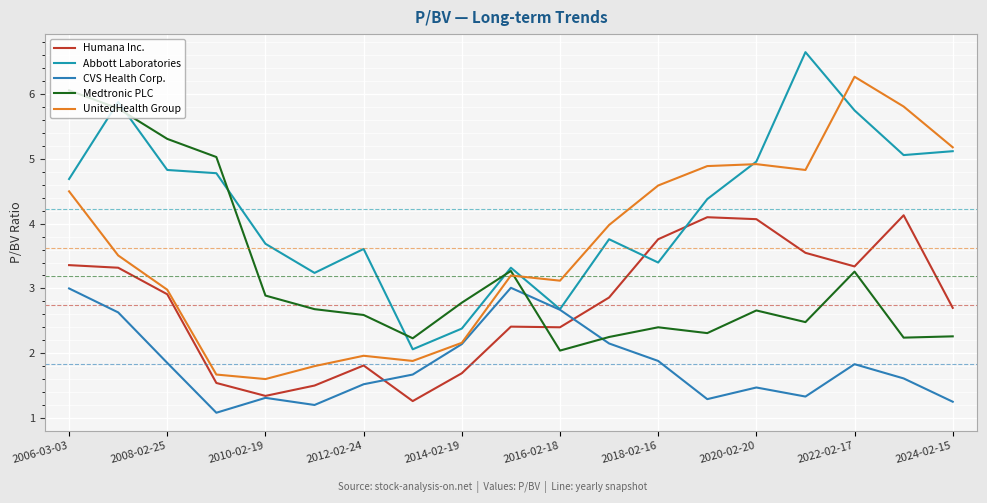

Reading right to left, what are all the values shown in this chart?

Humana Inc.: 2.7	4.1	3.3	3.5	4.1	4.1	3.8	2.9	2.4	2.4	1.7	1.3	1.8	1.5	1.3	1.5	2.9	3.3	3.4
Abbott Laboratories: 5.1	5.1	5.8	6.7	5.0	4.4	3.4	3.8	2.7	3.3	2.4	2.1	3.6	3.2	3.7	4.8	4.8	5.9	4.7
CVS Health Corp.: 1.2	1.6	1.8	1.3	1.5	1.3	1.9	2.1	2.7	3.0	2.1	1.7	1.5	1.2	1.3	1.1	1.9	2.6	3.0
Medtronic PLC: 2.3	2.2	3.3	2.5	2.7	2.3	2.4	2.2	2.0	3.3	2.8	2.2	2.6	2.7	2.9	5.0	5.3	5.8	6.1
UnitedHealth Group: 5.2	5.8	6.3	4.8	4.9	4.9	4.6	4.0	3.1	3.2	2.2	1.9	2.0	1.8	1.6	1.7	3.0	3.5	4.5